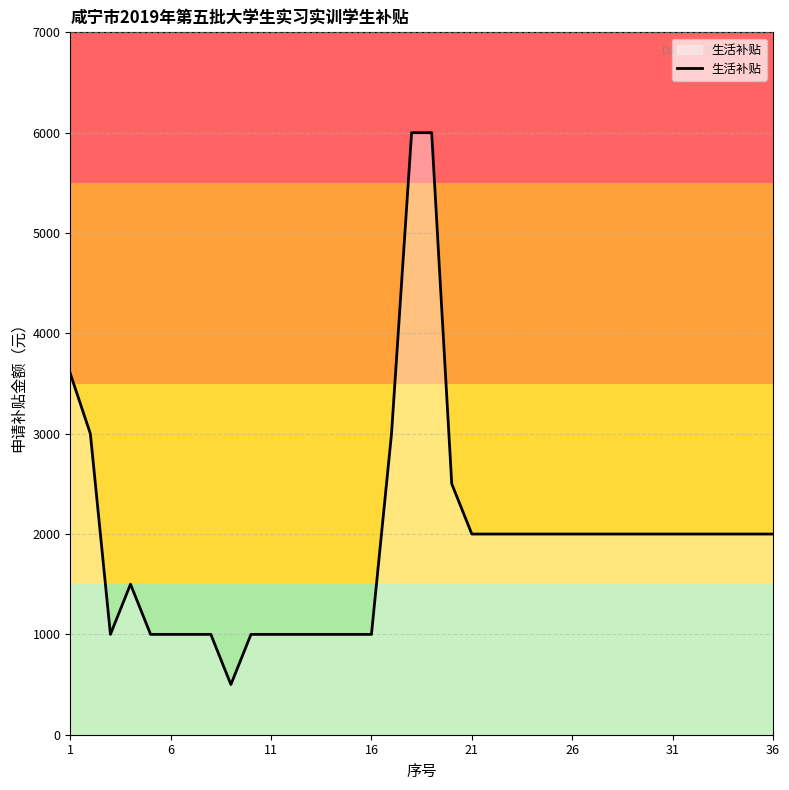

What is the greatest value displayed?

6000